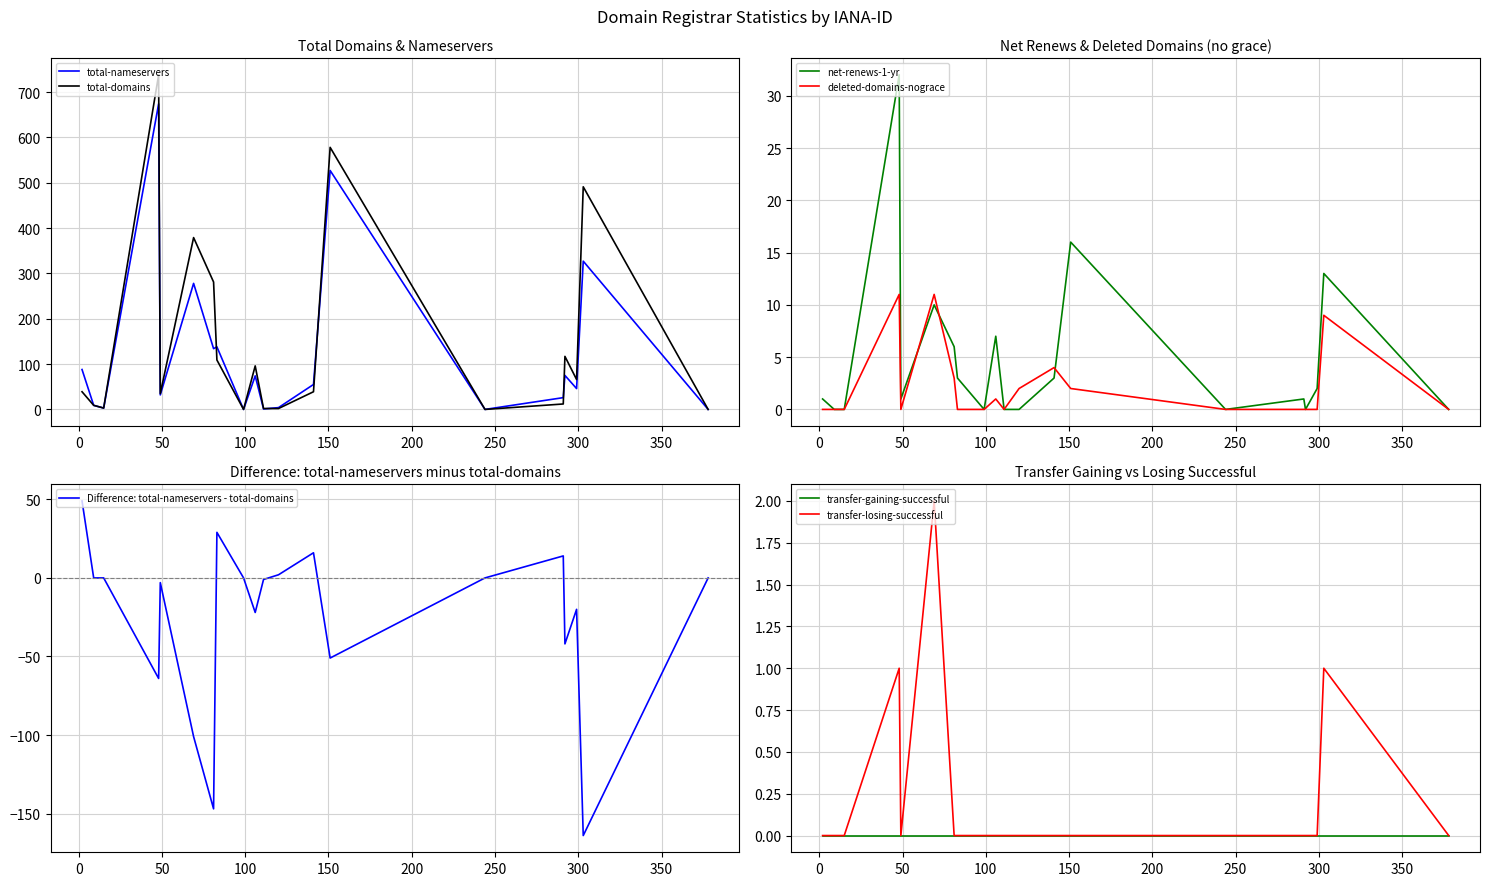

How many data points in total-nameservers are above 55?

9